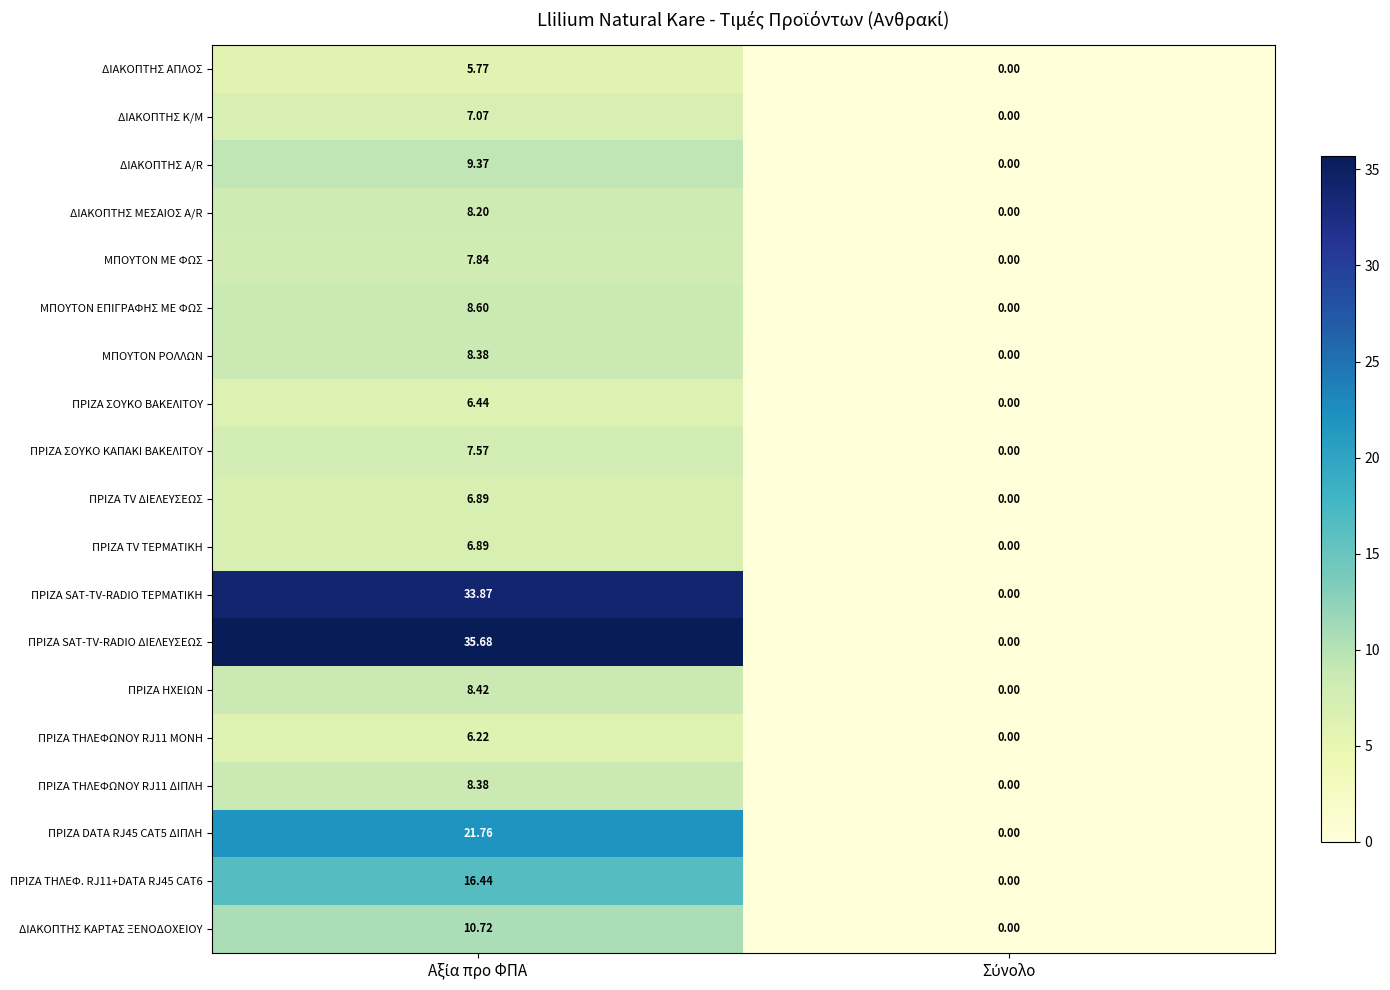

Which series has the largest total across all categories?

ΠΡΙΖΑ SAT-TV-RADIO ΔΙΕΛΕΥΣΕΩΣ